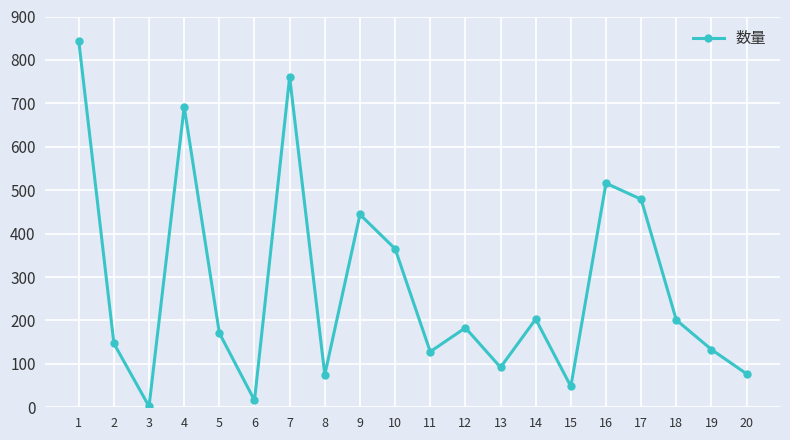

Is it true that the value at 20 is 111?

False